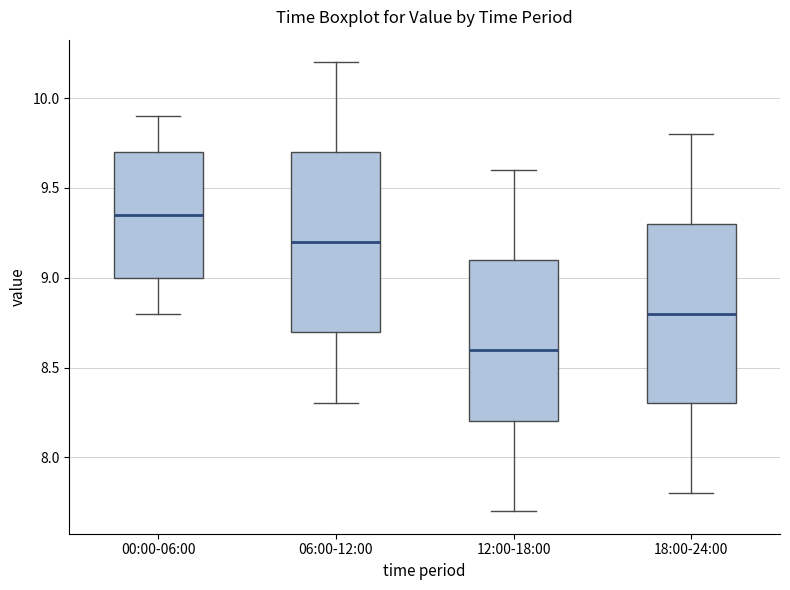

Which box's median line is the lowest?

12:00-18:00